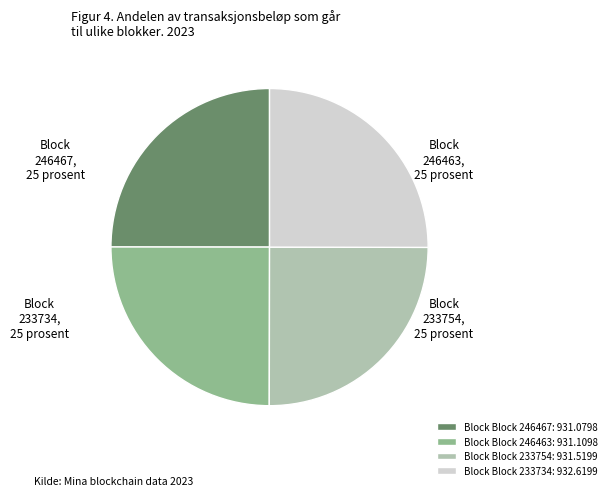

Does Block Block 233734: 932.6199 account for over 50% of the chart?

No